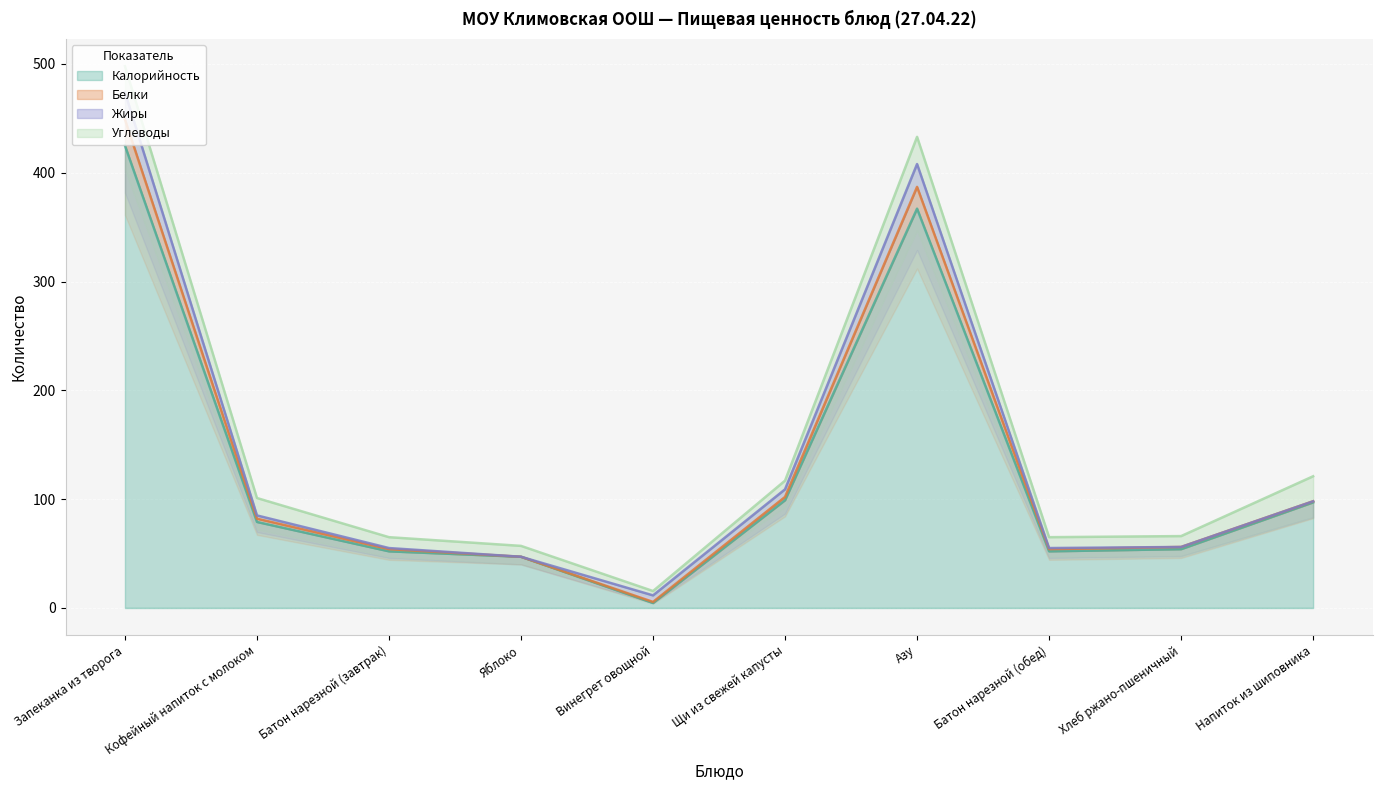

How many interior local valleys does the Белки series have?

2